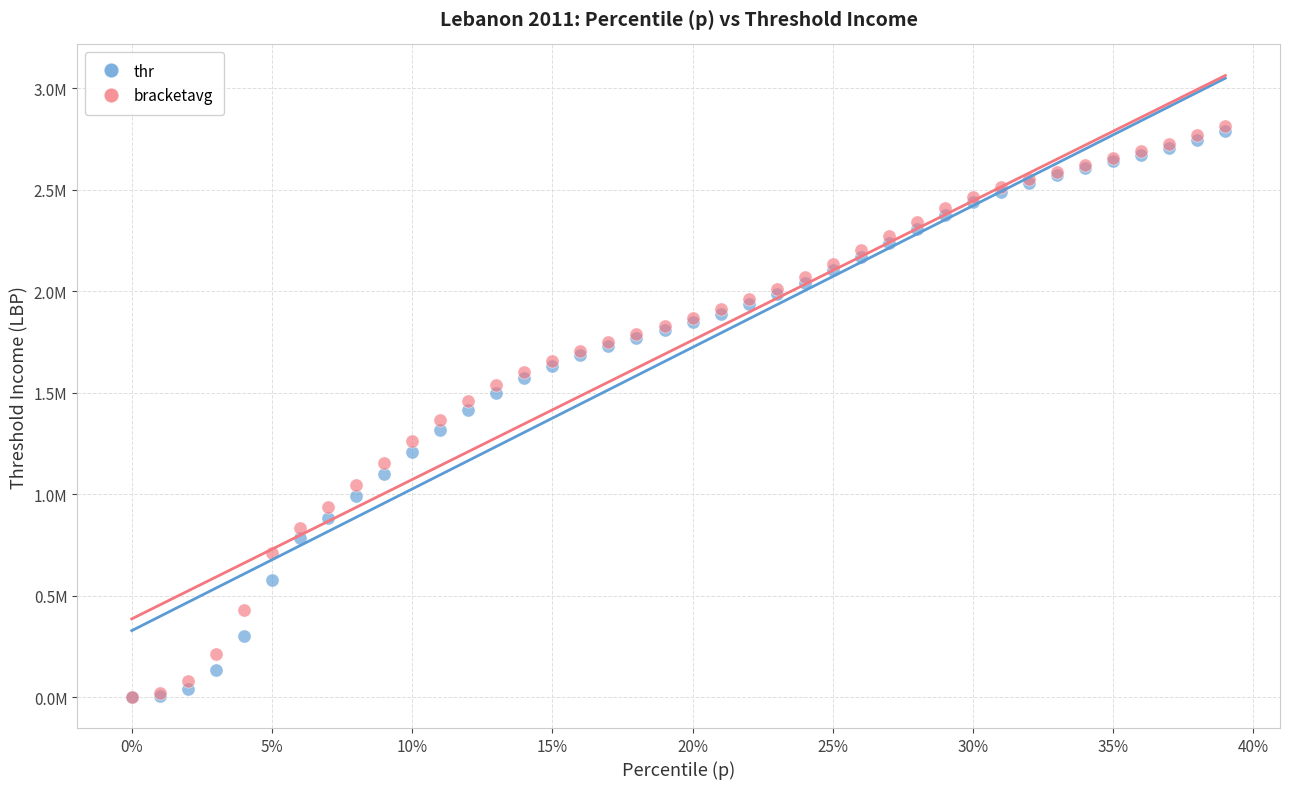

What are all the series names shown in the legend?

thr, bracketavg